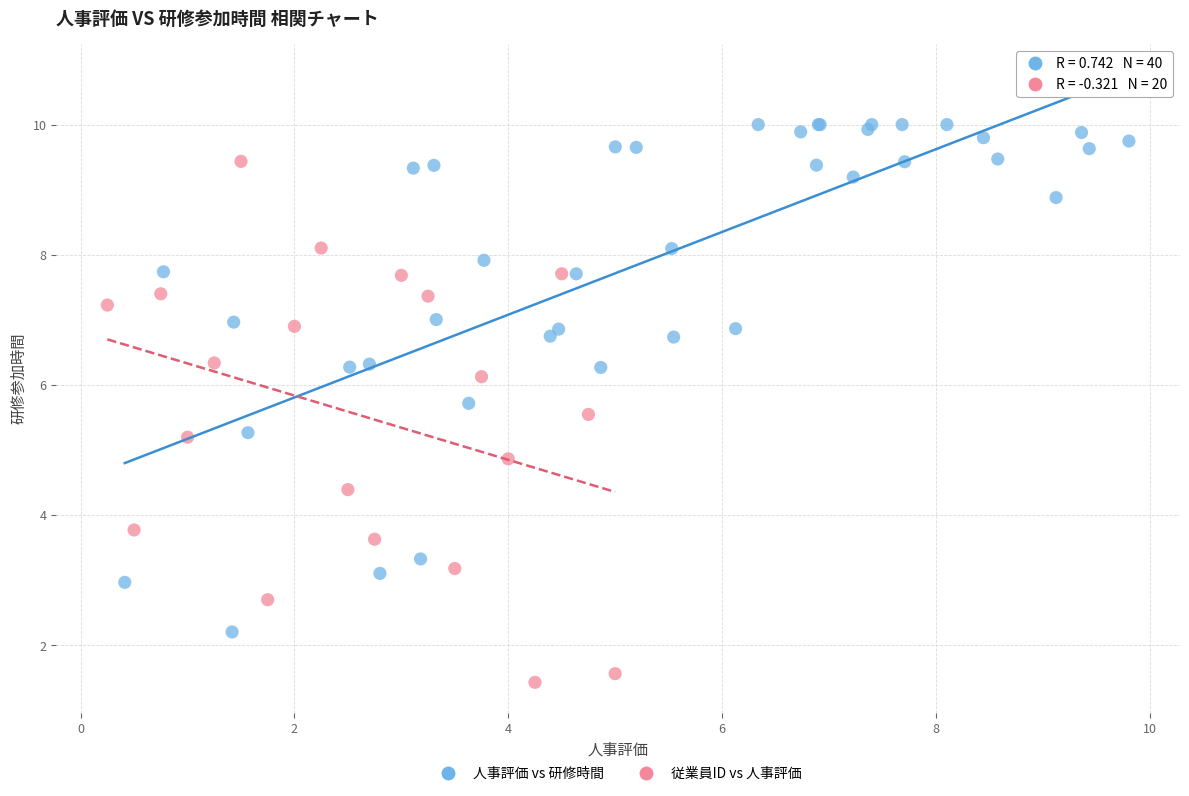

Which series reaches the maximum Y coordinate?

人事評価 vs 研修時間